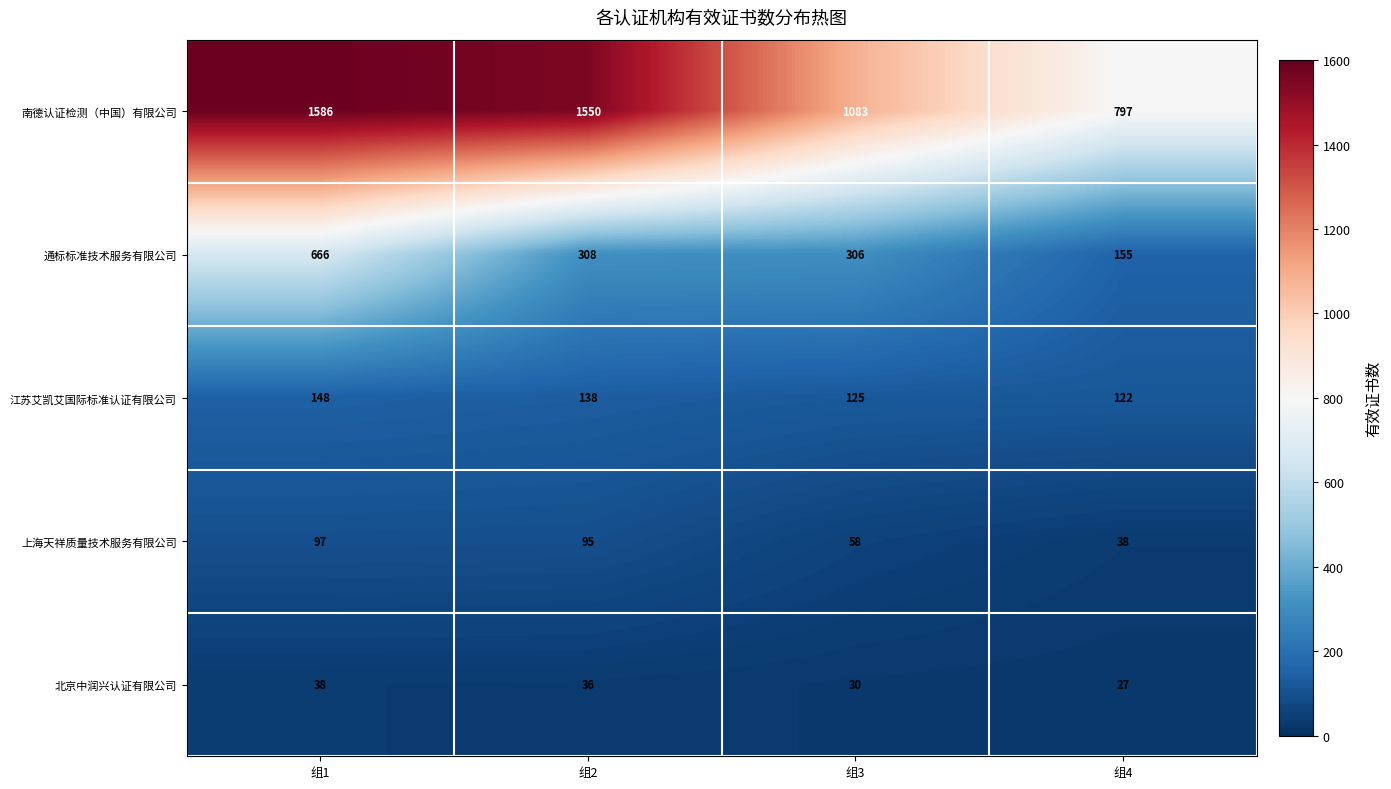

Reading right to left, list all the values displayed in this chart.

南德认证检测（中国）有限公司: 组4=797	组3=1083	组2=1550	组1=1586
通标标准技术服务有限公司: 组4=155	组3=306	组2=308	组1=666
江苏艾凯艾国际标准认证有限公司: 组4=122	组3=125	组2=138	组1=148
上海天祥质量技术服务有限公司: 组4=38	组3=58	组2=95	组1=97
北京中润兴认证有限公司: 组4=27	组3=30	组2=36	组1=38